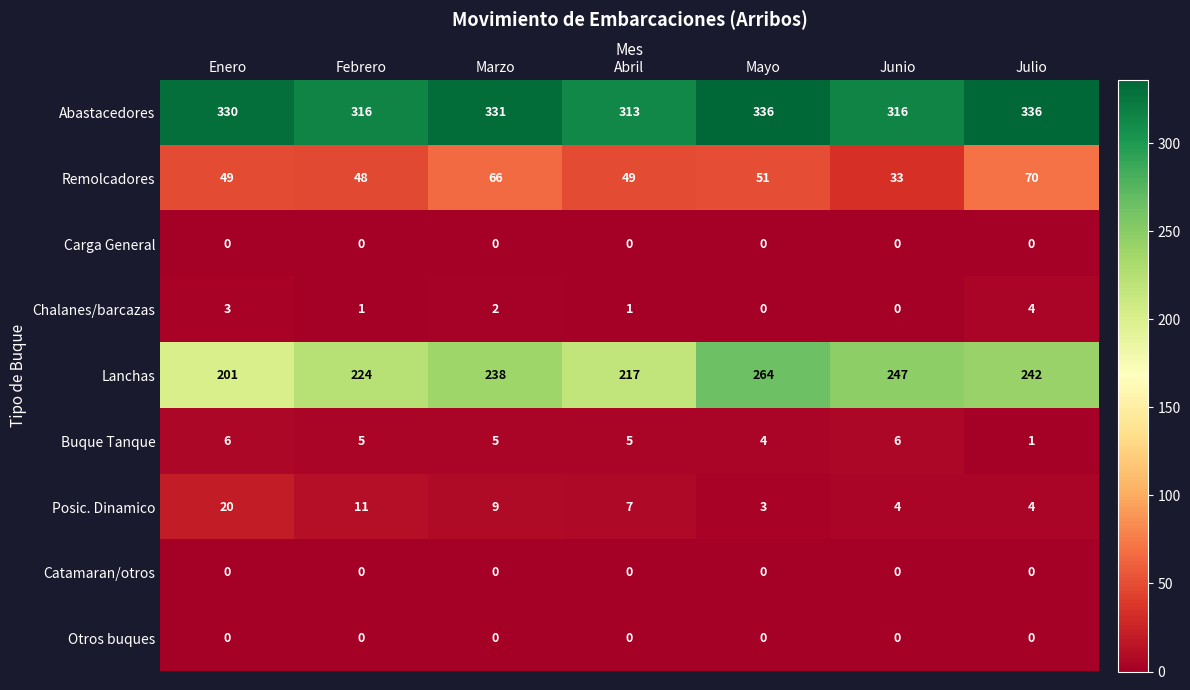

What is the maximum value for Lanchas?

264